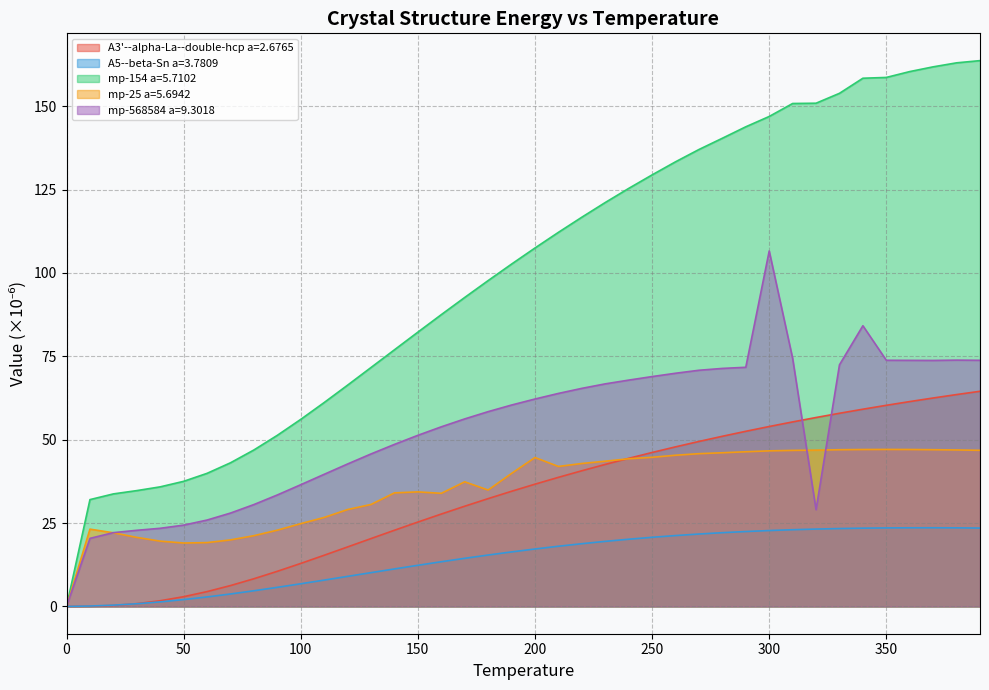

Where is the first local minimum for mp-25 a=5.6942?

50